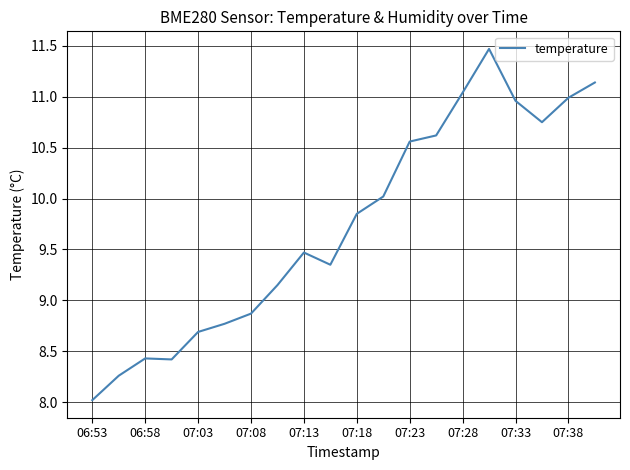

What is the maximum value shown in the chart?

11.5